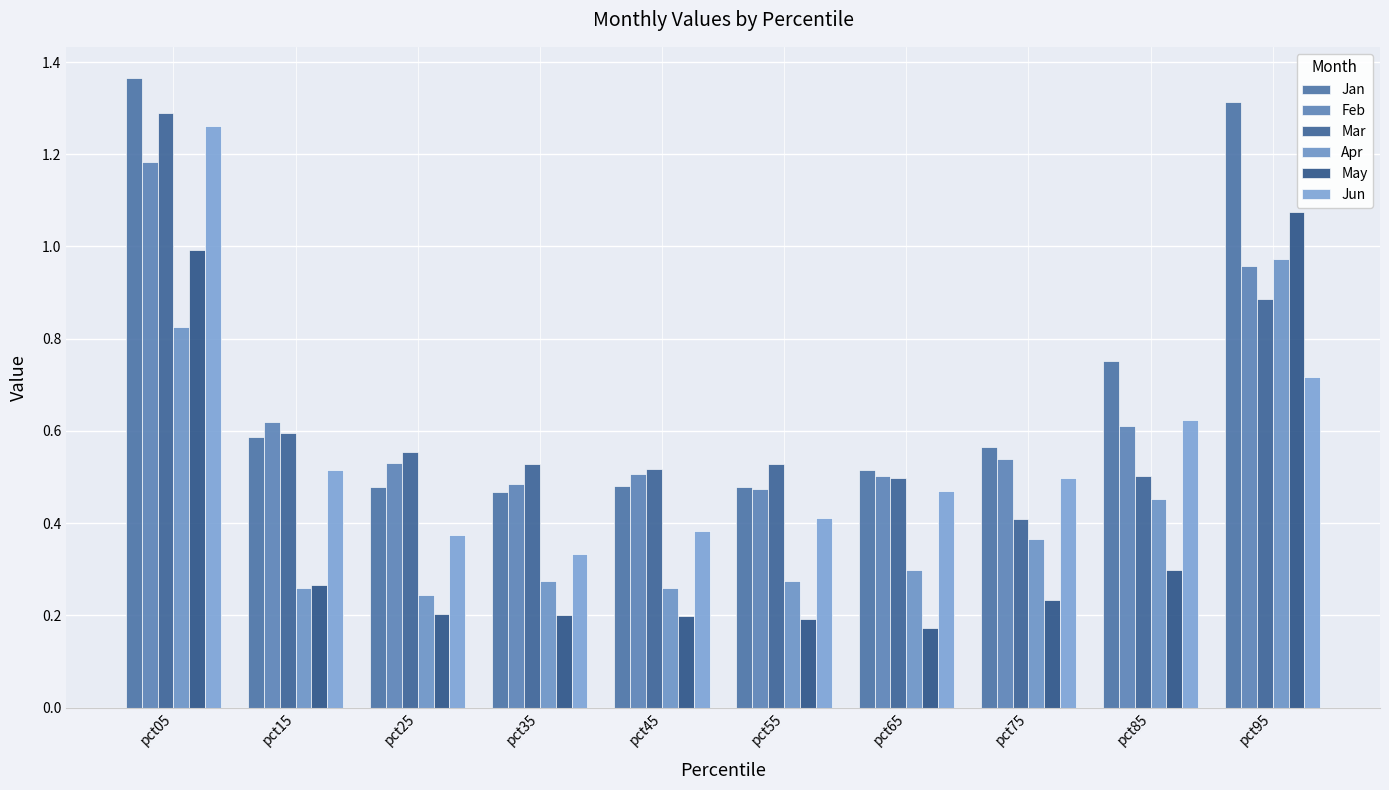

Reading left to right, transcribe all the data shown in this chart.

Jan: 1.4	0.6	0.5	0.5	0.5	0.5	0.5	0.6	0.8	1.3
Feb: 1.2	0.6	0.5	0.5	0.5	0.5	0.5	0.5	0.6	1.0
Mar: 1.3	0.6	0.6	0.5	0.5	0.5	0.5	0.4	0.5	0.9
Apr: 0.8	0.3	0.2	0.3	0.3	0.3	0.3	0.4	0.5	1.0
May: 1.0	0.3	0.2	0.2	0.2	0.2	0.2	0.2	0.3	1.1
Jun: 1.3	0.5	0.4	0.3	0.4	0.4	0.5	0.5	0.6	0.7